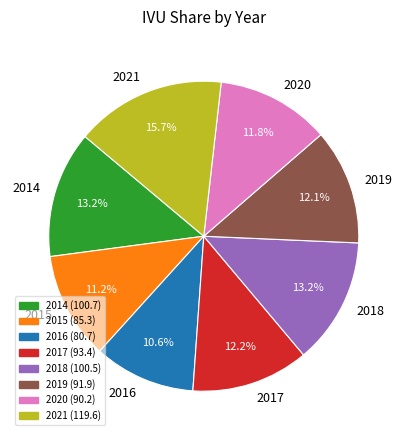

What is the ratio of the value at 2018 to the value at 2016?

1.2